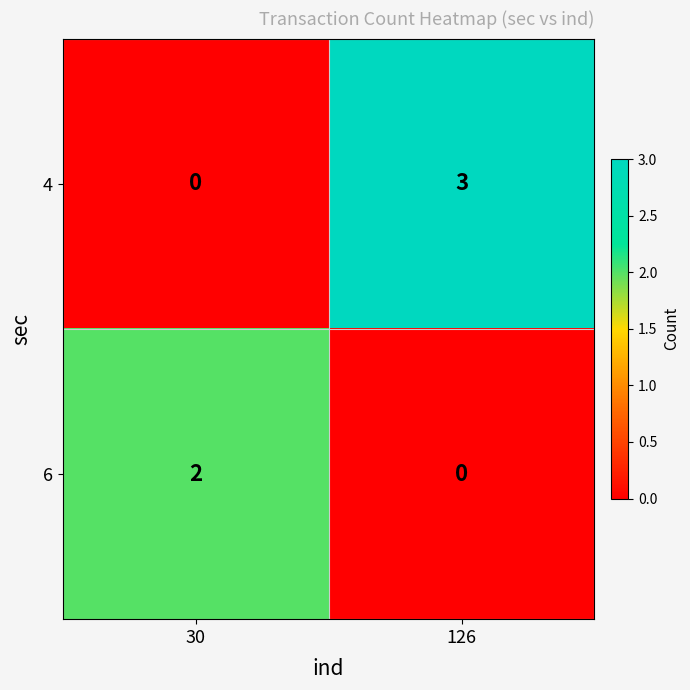

Is the value of 6 at 126 greater than the value of 4 at 126?

No